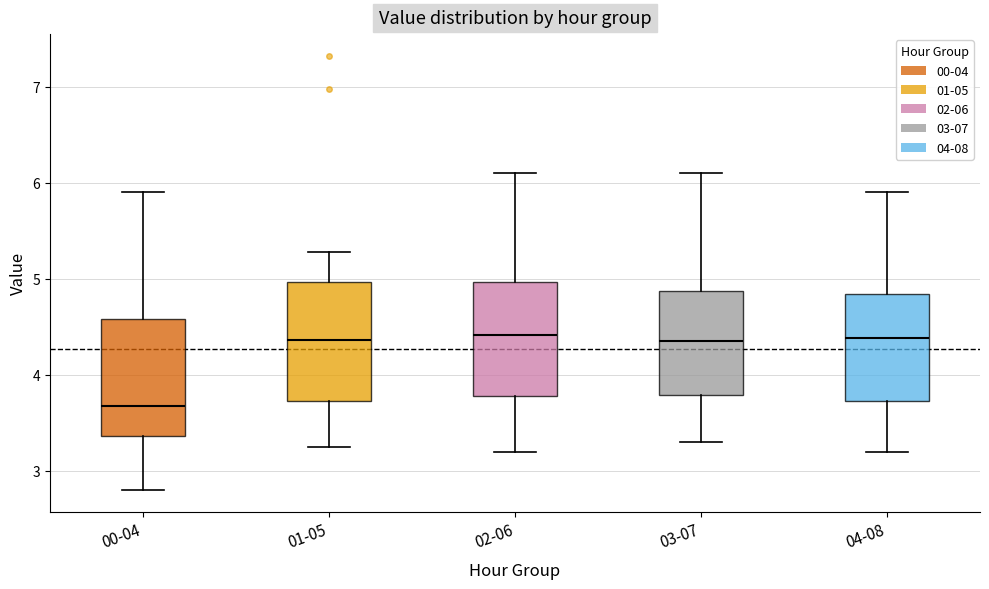

Reading left to right, read every box against the y-axis: the position of its median line, the range the box covers, and the ends of its whiskers. The values are not printed on the chart, so give them approximately, as read against the axis.

00-04: median 3.7, box 3.4 to 4.6, whiskers 2.8 to 5.9
01-05: median 4.4, box 3.7 to 5.0, whiskers 3.3 to 5.3
02-06: median 4.4, box 3.8 to 5.0, whiskers 3.2 to 6.1
03-07: median 4.4, box 3.8 to 4.9, whiskers 3.3 to 6.1
04-08: median 4.4, box 3.7 to 4.8, whiskers 3.2 to 5.9